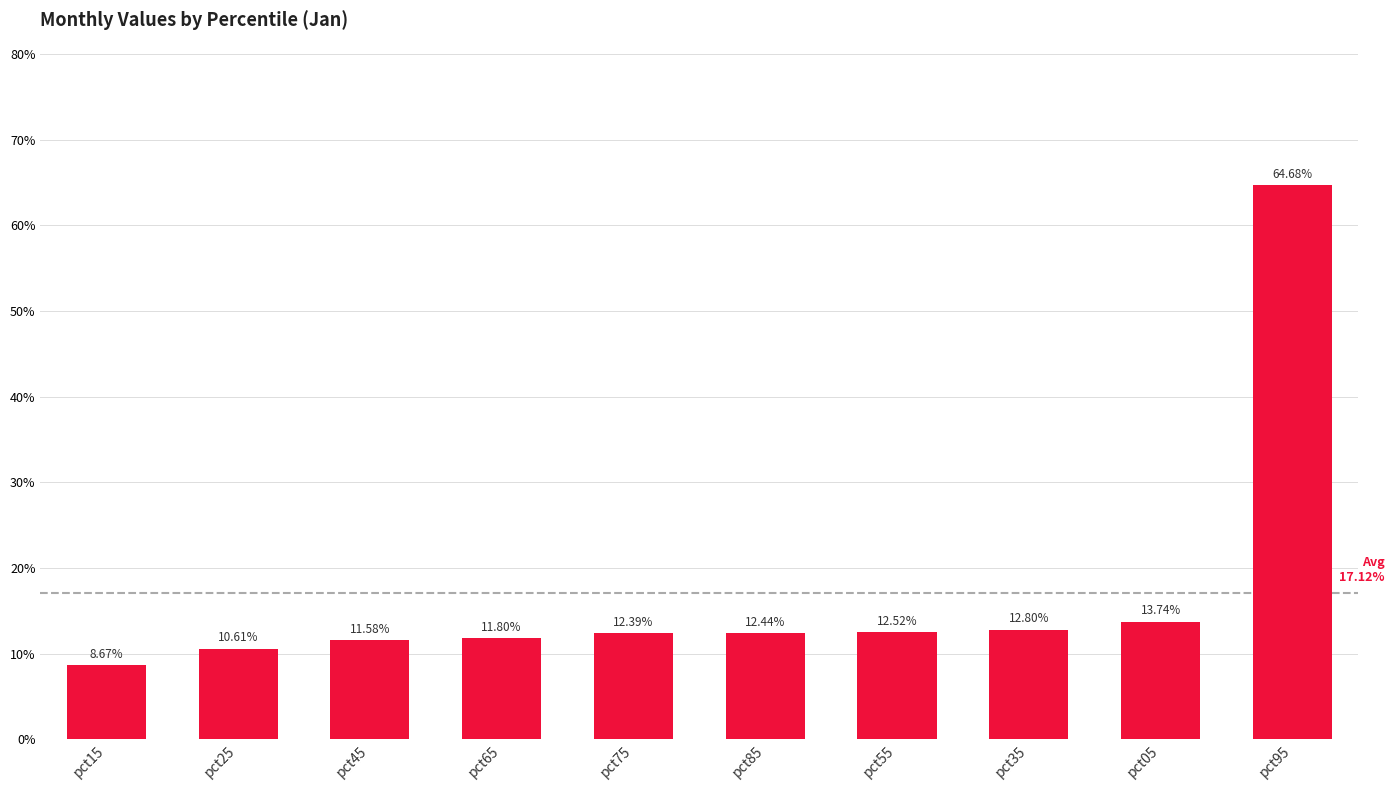

Reading left to right, list all the values displayed in this chart.

pct15=0.1	pct25=0.1	pct45=0.1	pct65=0.1	pct75=0.1	pct85=0.1	pct55=0.1	pct35=0.1	pct05=0.1	pct95=0.6